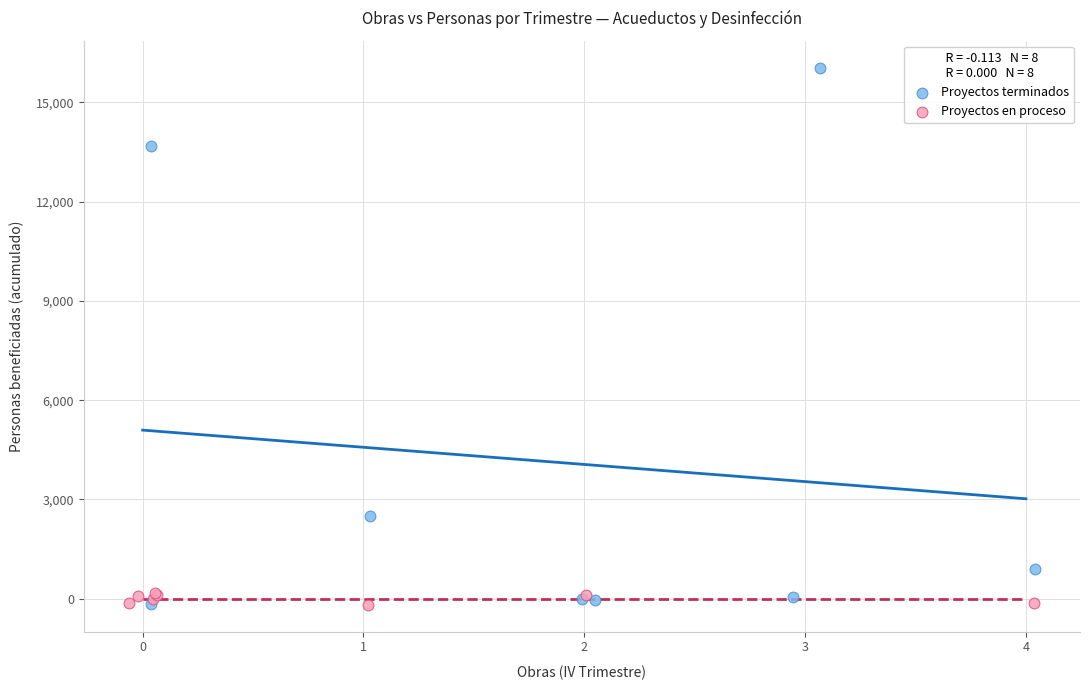

Which series has the widest spread of Y values?

Proyectos terminados